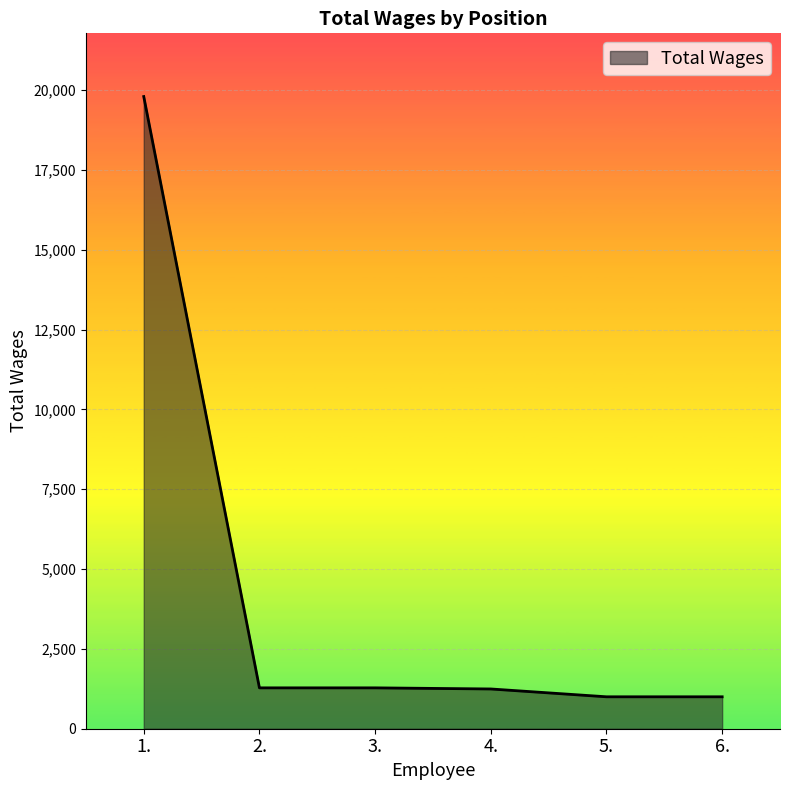

What is the smallest value displayed?

1000